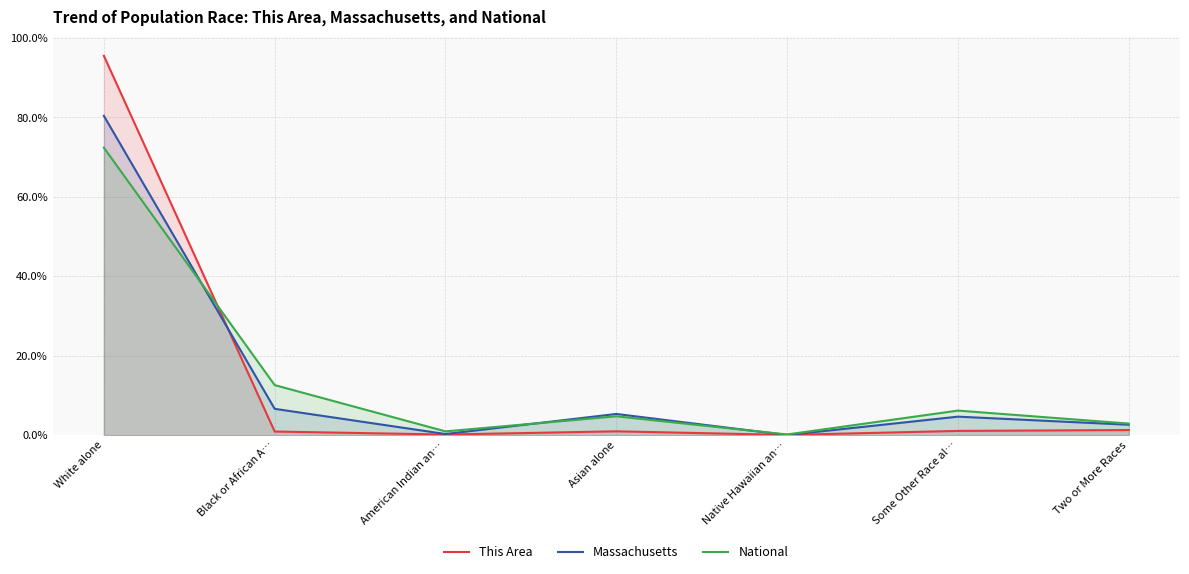

Between which two adjacent categories do Massachusetts and National first intersect?

White alone and Black or African A…